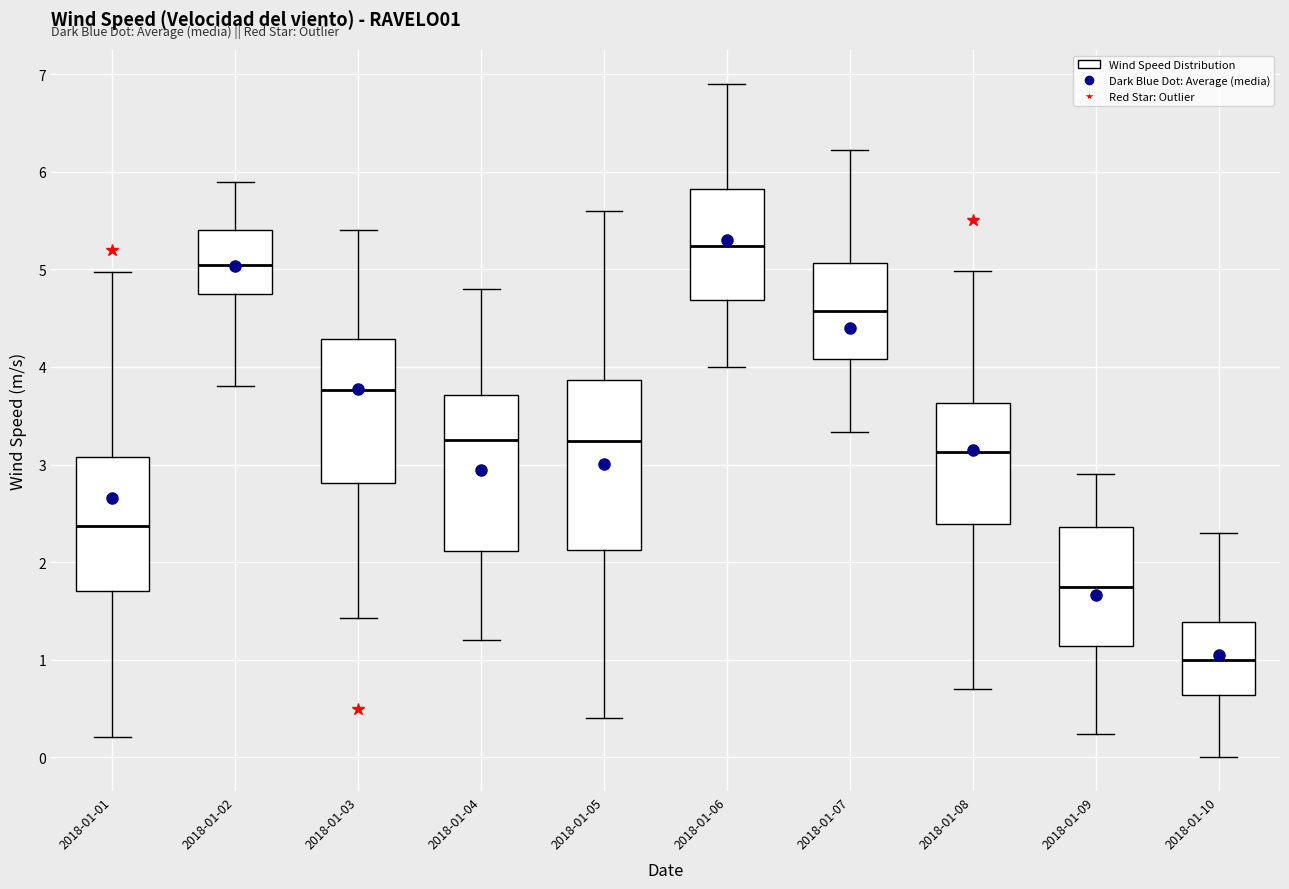

Comparing the boxes themselves (not the whiskers), which one is the tallest?

2018-01-05